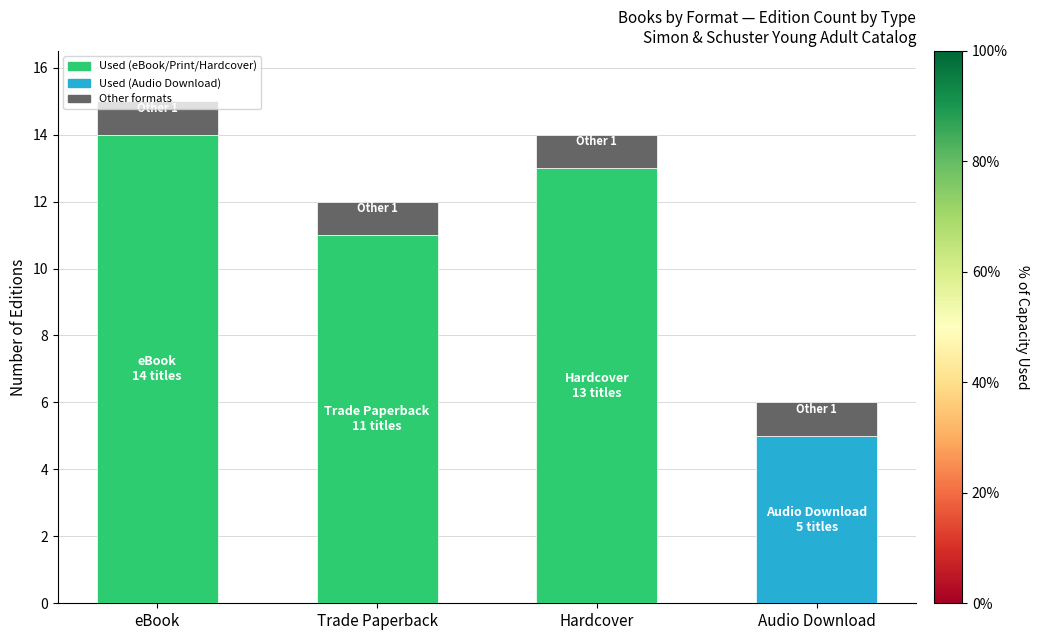

At which category is the sum across all series the highest?

eBook